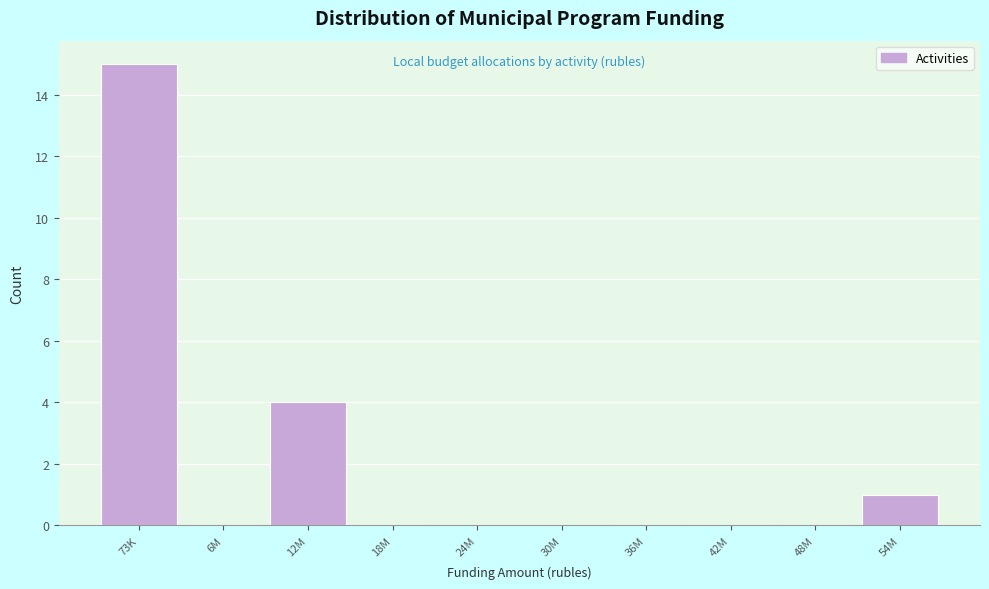

Reading left to right, list all the values displayed in this chart.

73K=15	6M=0	12M=4	18M=0	24M=0	30M=0	36M=0	42M=0	48M=0	54M=1